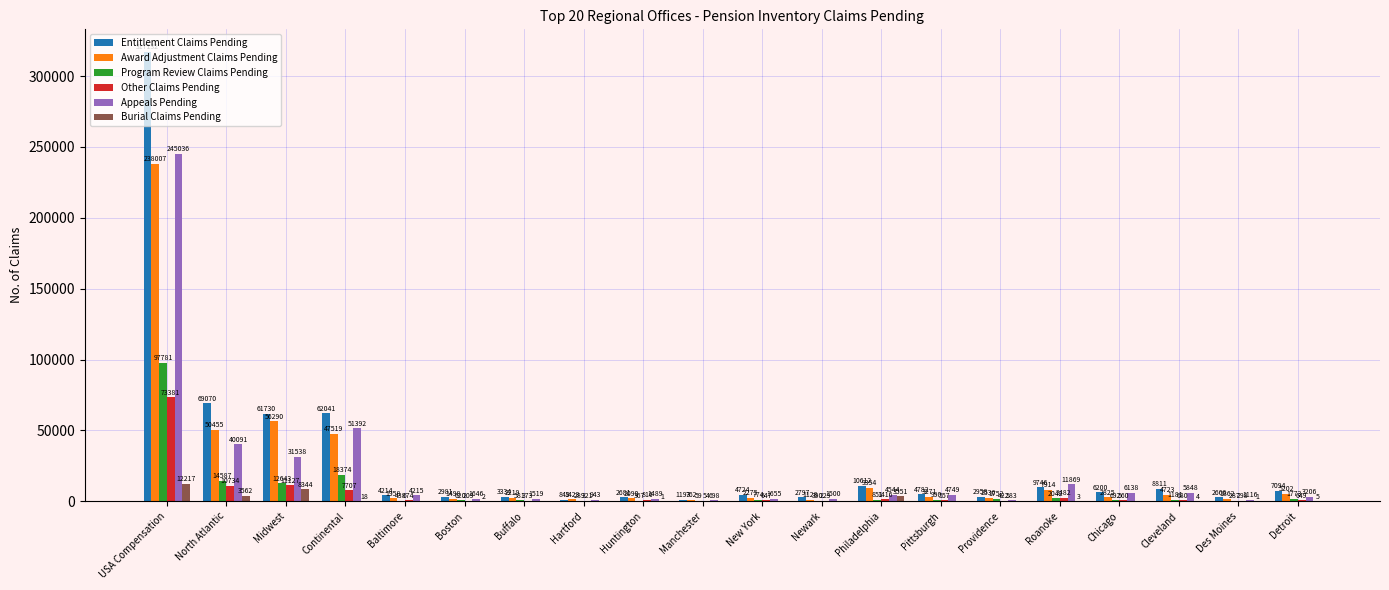

At which label is Award Adjustment Claims Pending closest to 119384?

Midwest